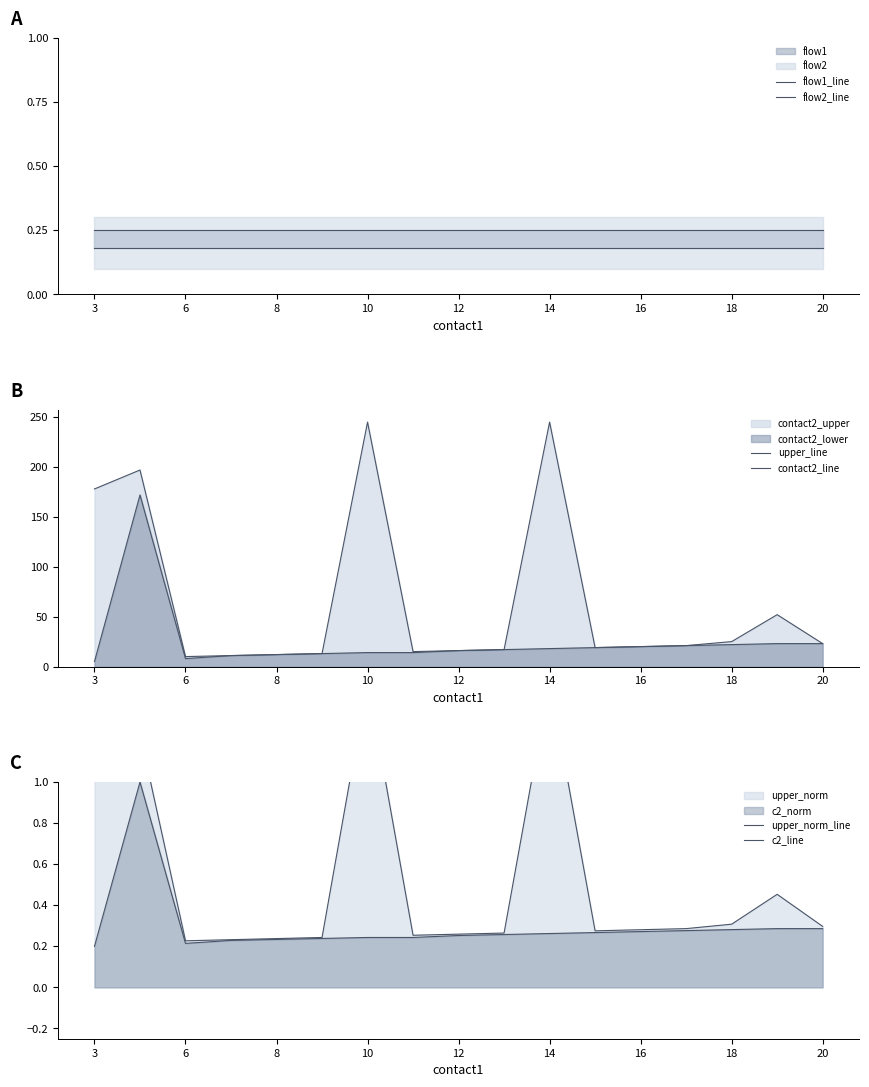

What is the lowest value of the contact2_line series?

5.0